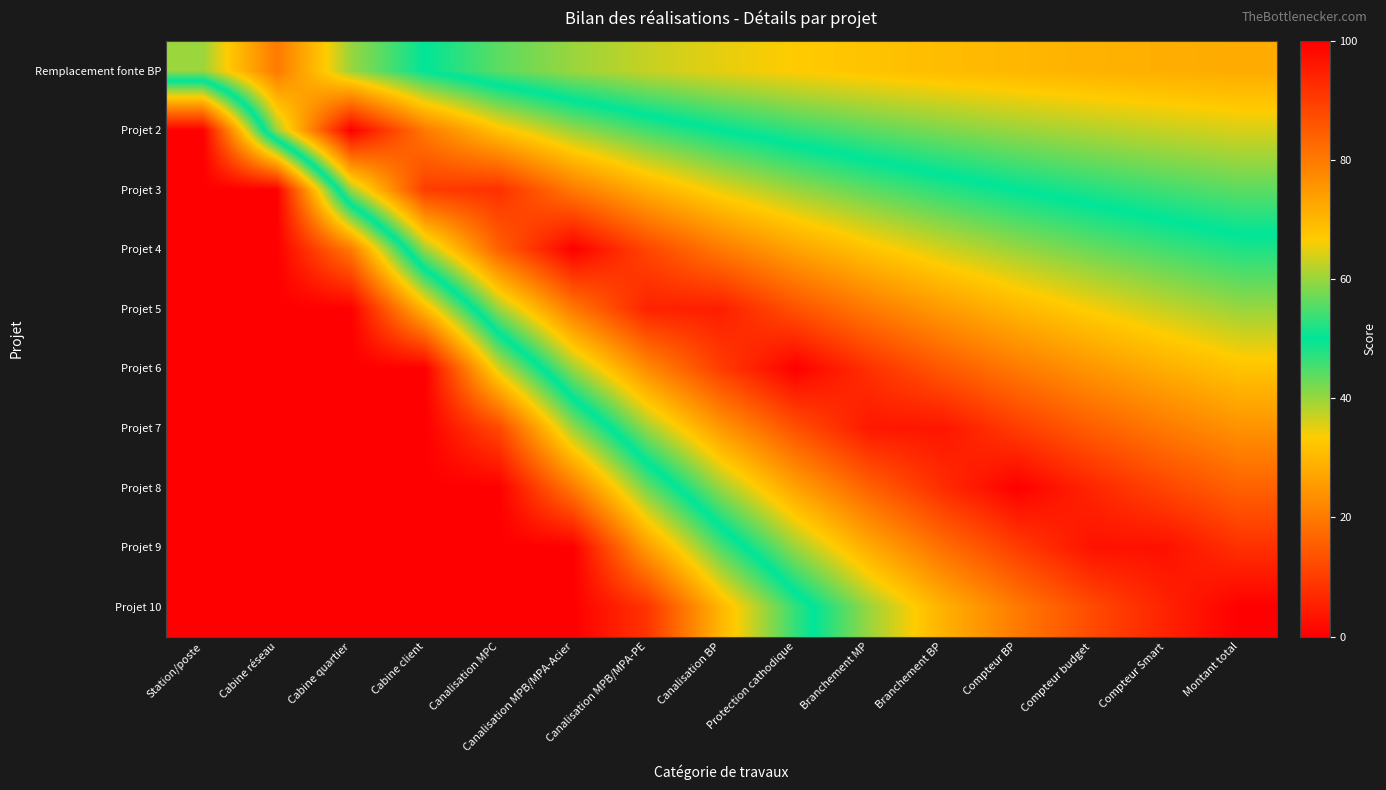

How many data points does each series have?

15